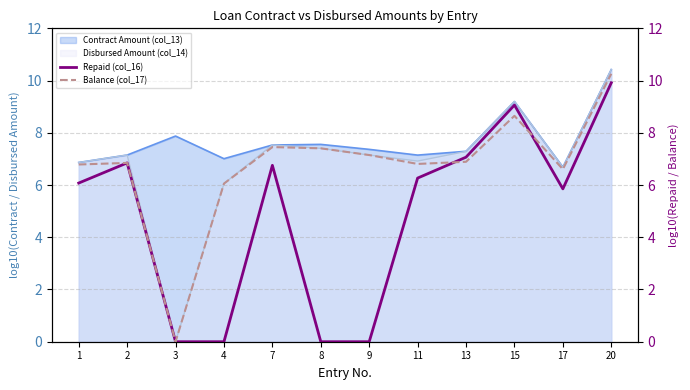

The Repaid (col_16) series shows 12.7 at 13. True or false?

False